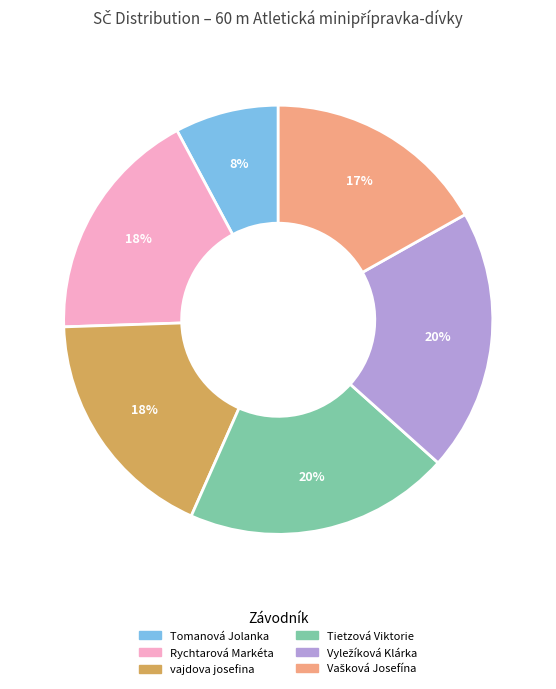

Is there any slice that represents more than half of the pie?

No